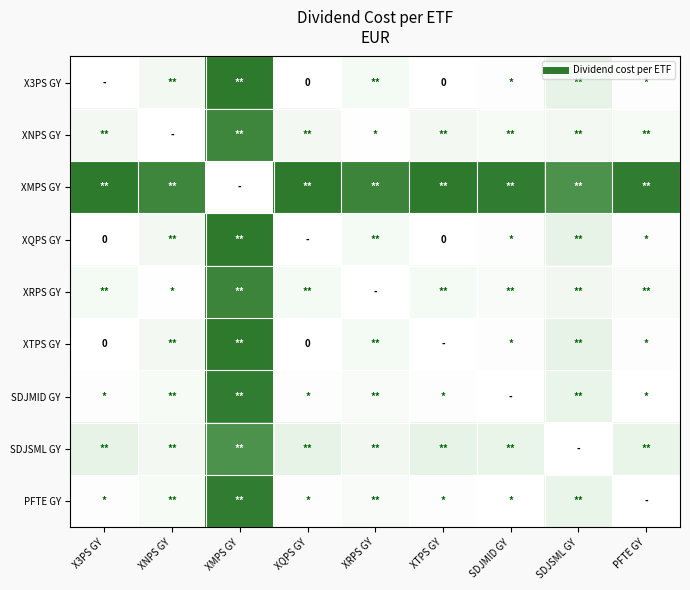

Rank the categories by XNPS GY value from lowest to highest.

XNPS GY, XRPS GY, SDJMID GY, PFTE GY, X3PS GY, XQPS GY, XTPS GY, SDJSML GY, XMPS GY